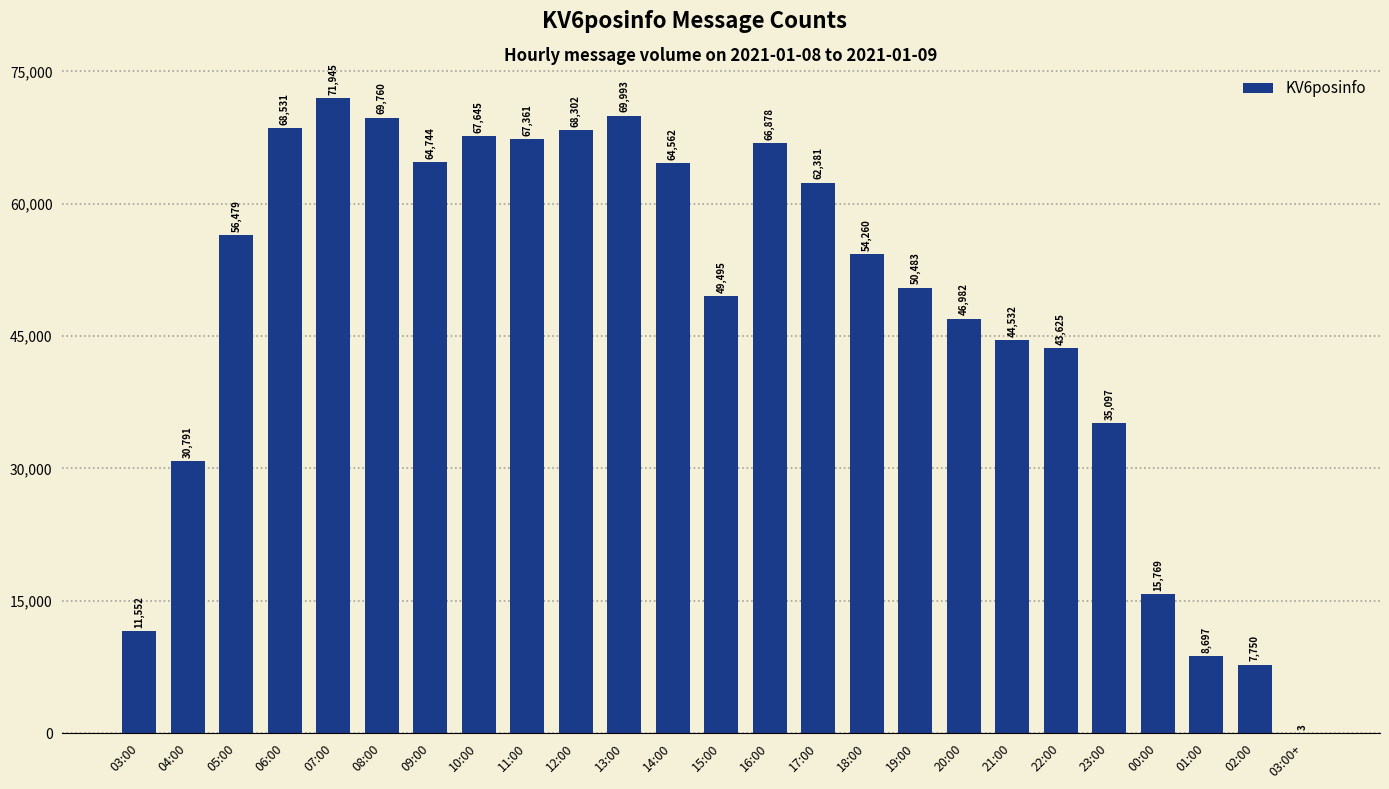

Reading left to right, transcribe all the data shown in this chart.

11552	30791	56479	68531	71945	69760	64744	67645	67361	68302	69993	64562	49495	66878	62381	54260	50483	46982	44532	43625	35097	15769	8697	7750	3